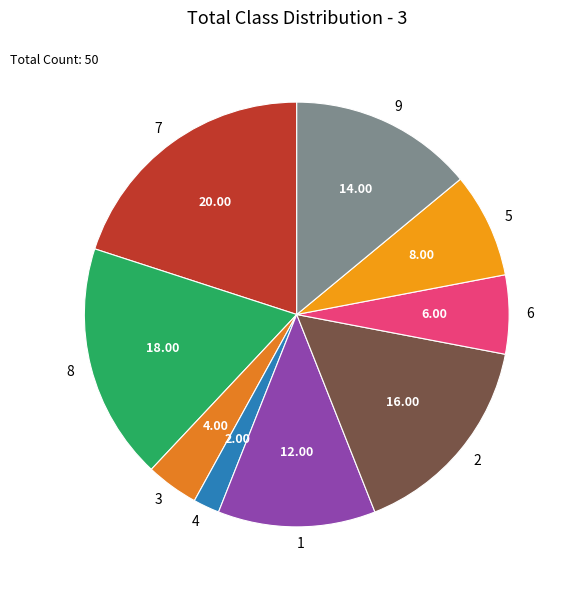

Is 6 the majority of the pie?

No